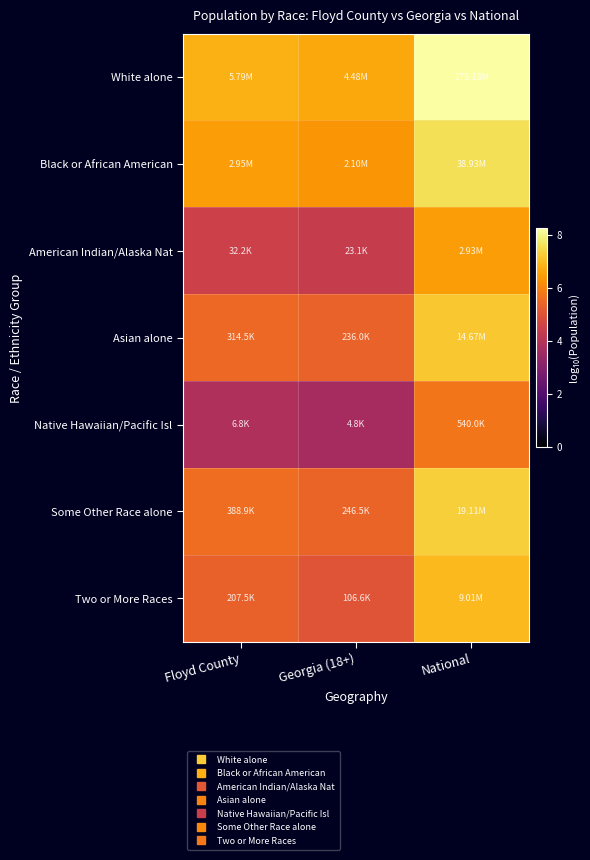

At Georgia (18+), list the series in order from smallest to largest.

Native Hawaiian/Pacific Isl, American Indian/Alaska Nat, Two or More Races, Asian alone, Some Other Race alone, Black or African American, White alone